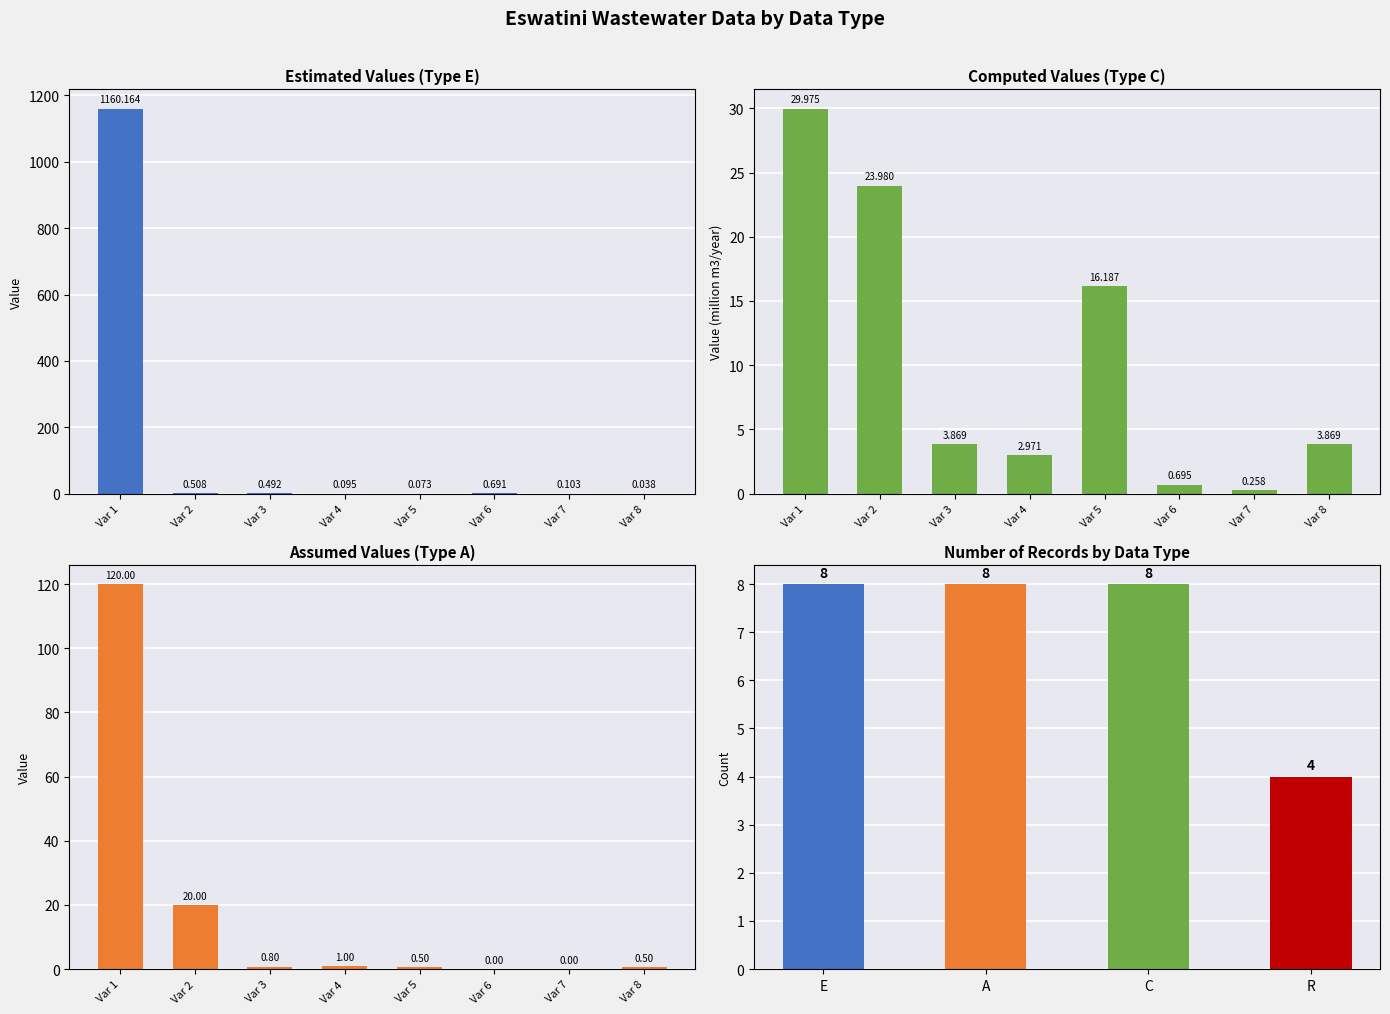

Between Variable 7 and Variable 2, which is larger?

Variable 2